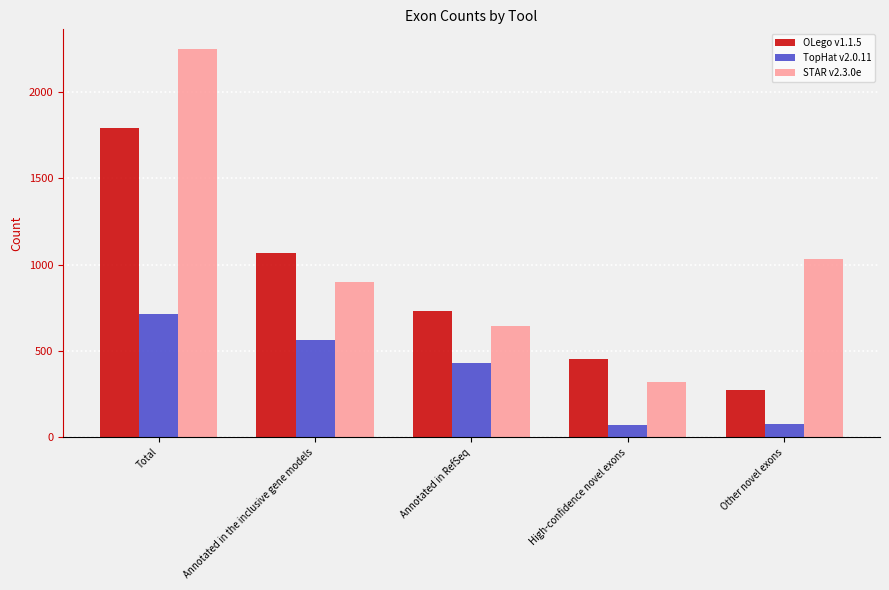

Which category has the highest value in the STAR v2.3.0e series?

Total